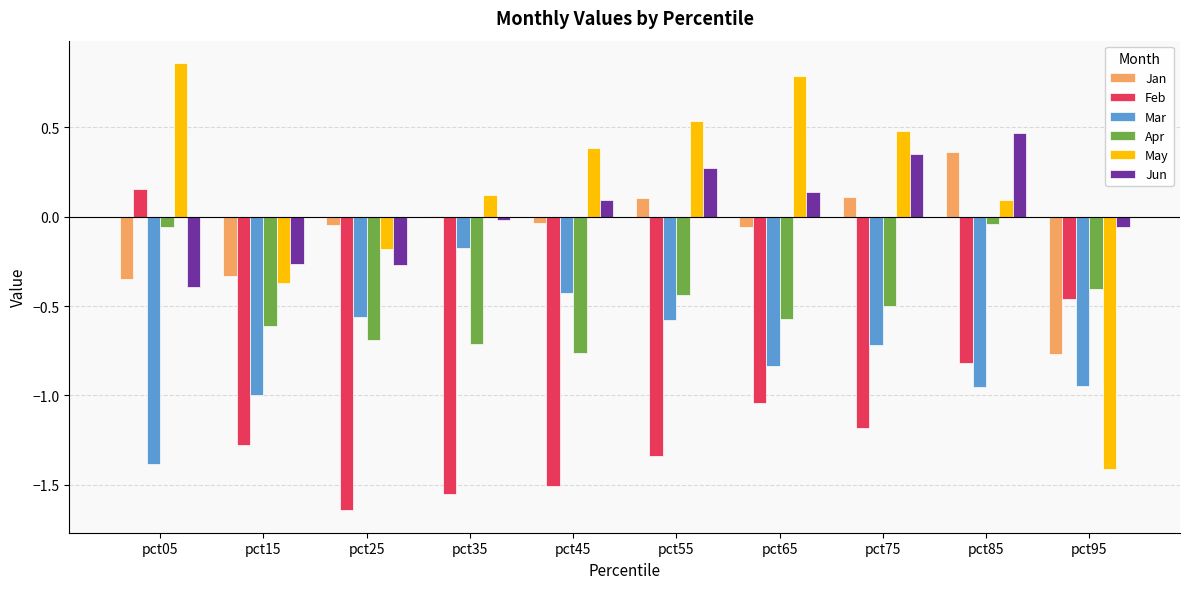

Between pct15 and pct55, which series saw the biggest shift?

May